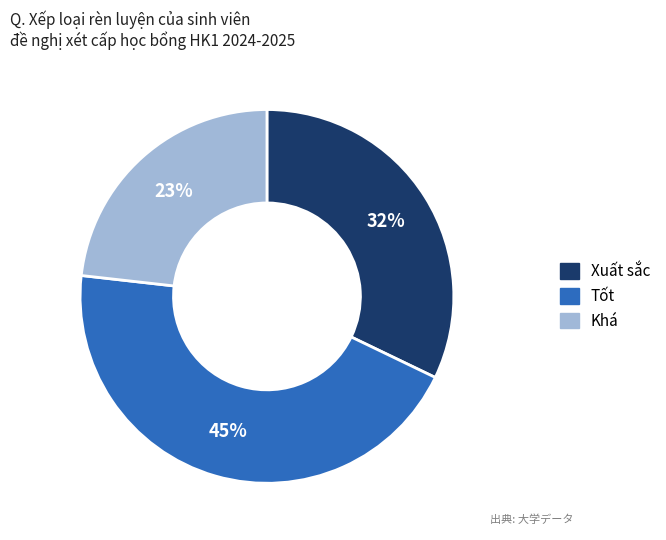

Combined, do Xuất sắc and Khá account for over 50%?

Yes